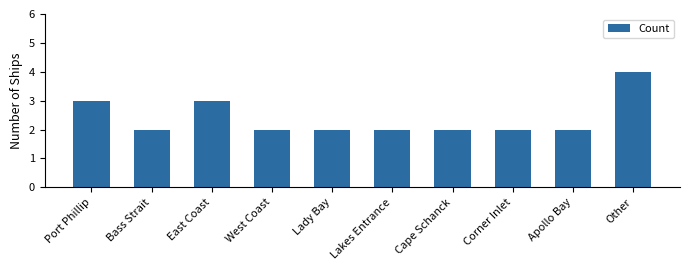

Reading left to right, transcribe all the data shown in this chart.

Port Phillip=3	Bass Strait=2	East Coast=3	West Coast=2	Lady Bay=2	Lakes Entrance=2	Cape Schanck=2	Corner Inlet=2	Apollo Bay=2	Other=4